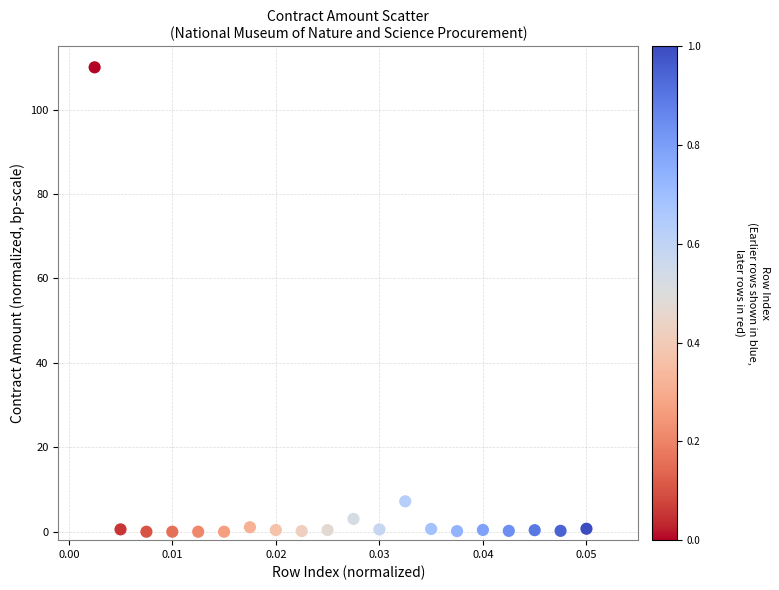

What Y value in the scatter plot is closest to 55?

7.2